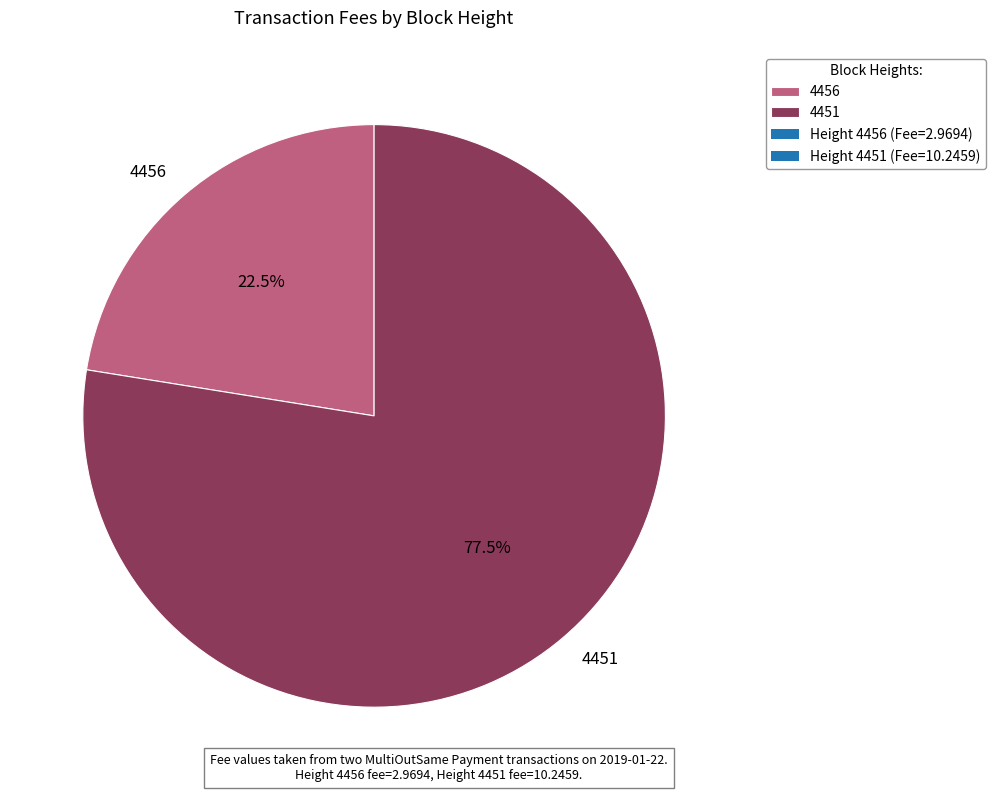

Between 4451 and 4456, which is larger?

4451